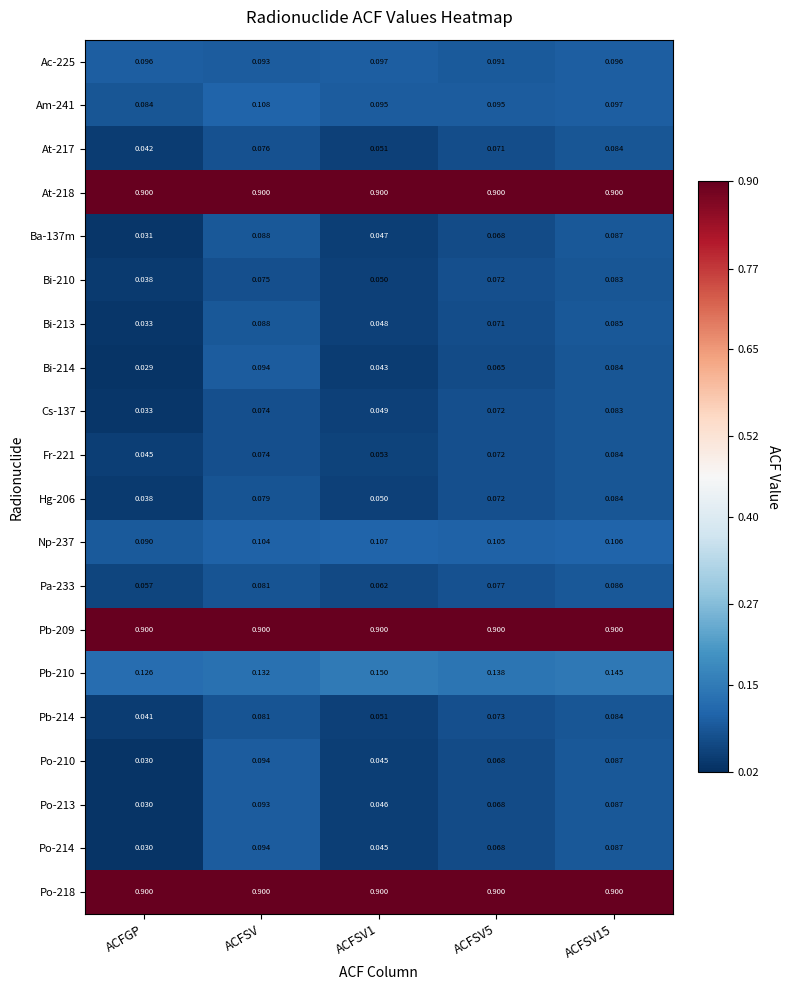

Which series has the widest spread of values?

Bi-214